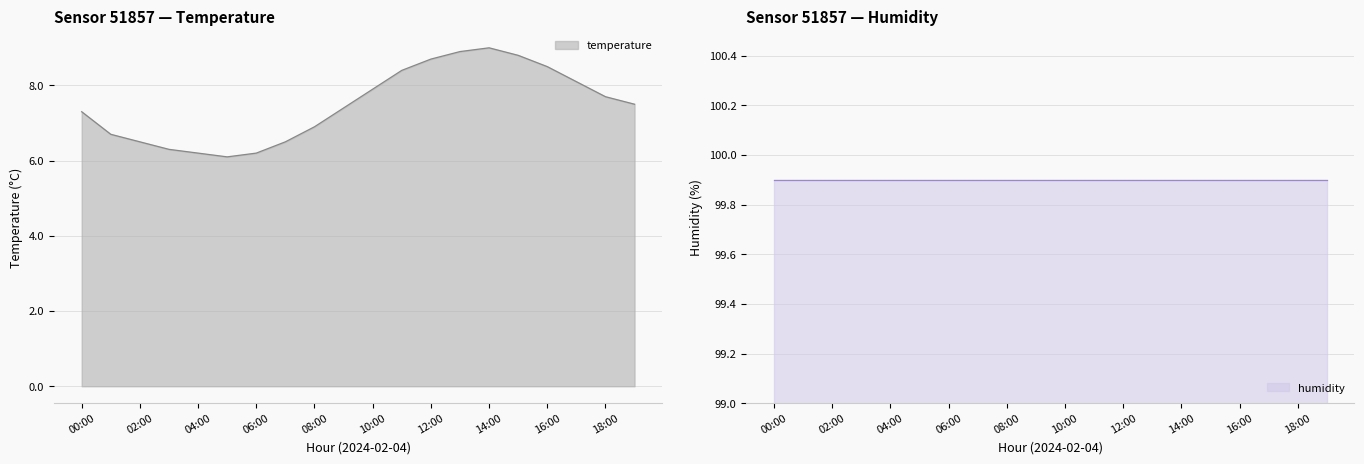

The value at 12:00 is 2.4. True or false?

False